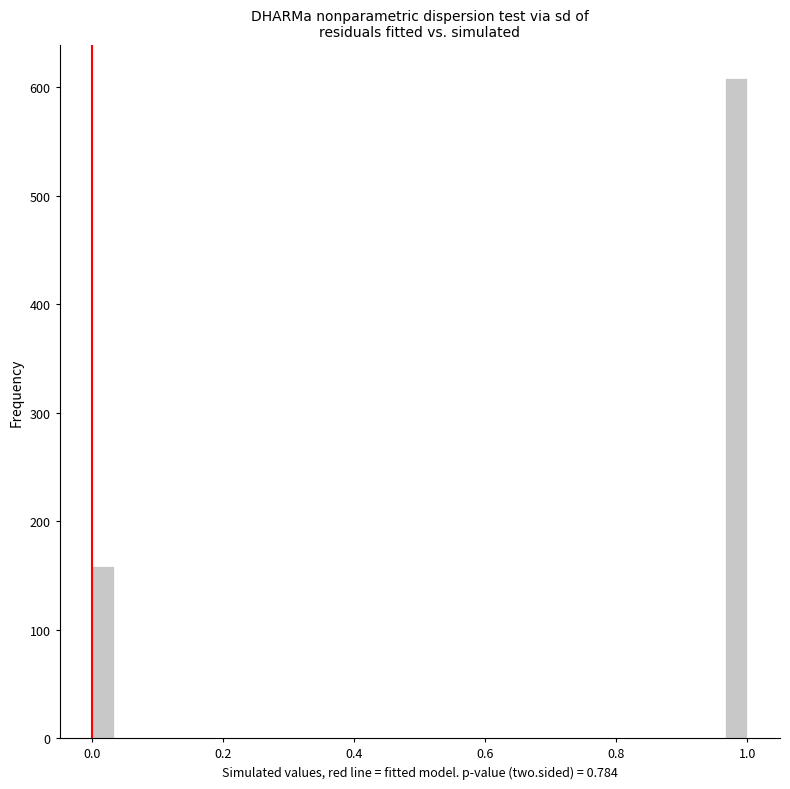

Read against the x-axis, roughly where is the centre of the tallest bar?

0.98